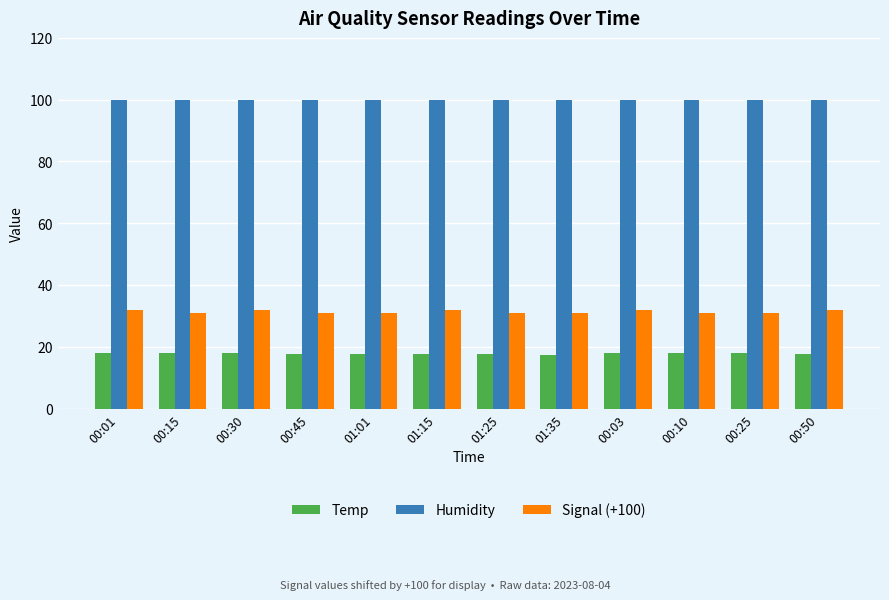

Which series has the largest range (max minus min)?

Signal (+100)